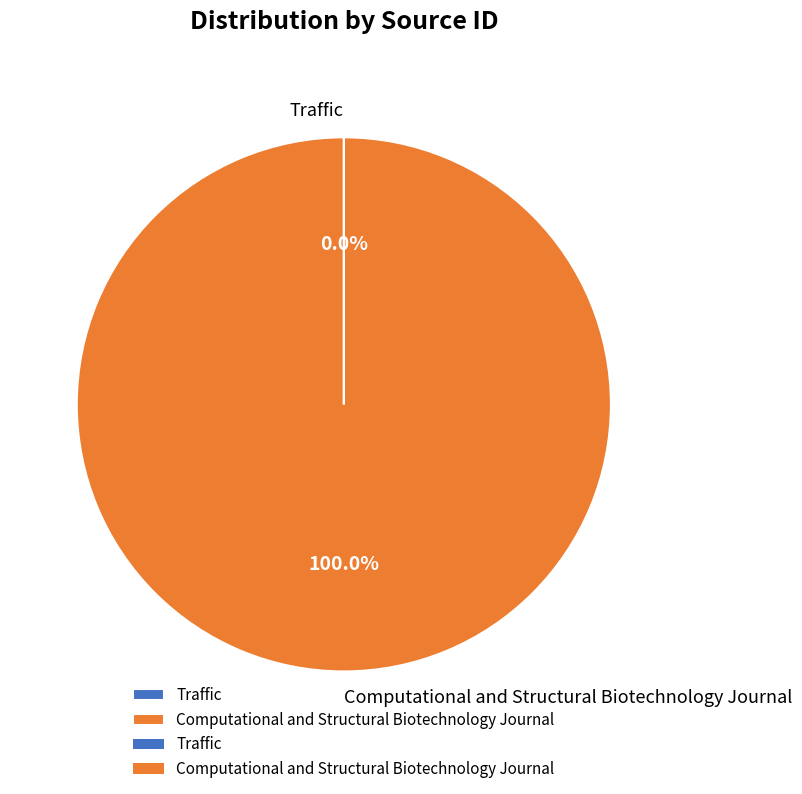

The Computational and Structural Biotechnology Journal slice represents 100% of the pie. True or false?

True